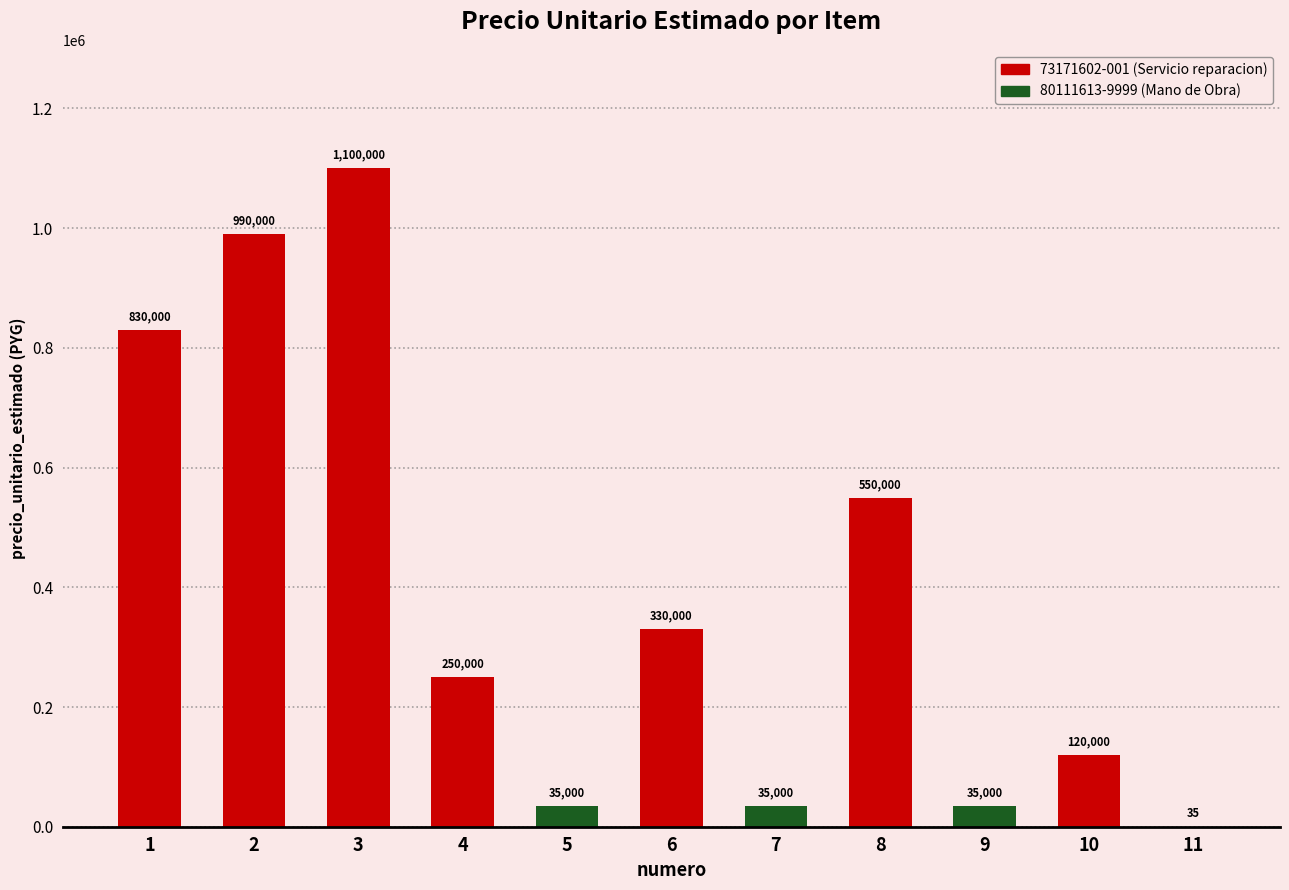

What value does the data have at 3?

1100000